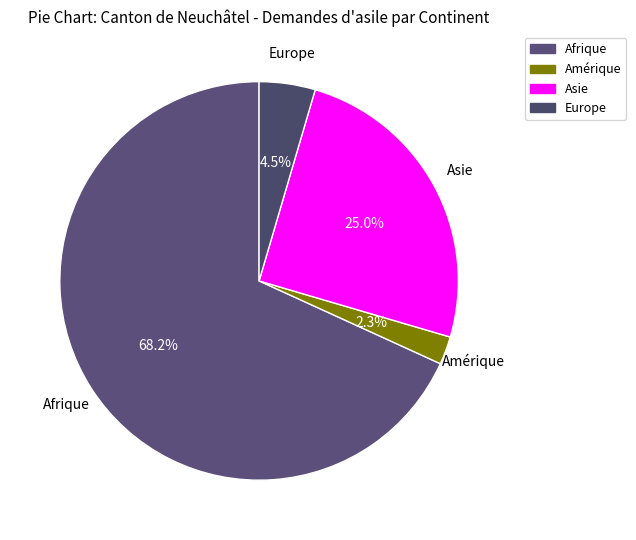

To the nearest percent, what percentage of the pie is Afrique?

68%